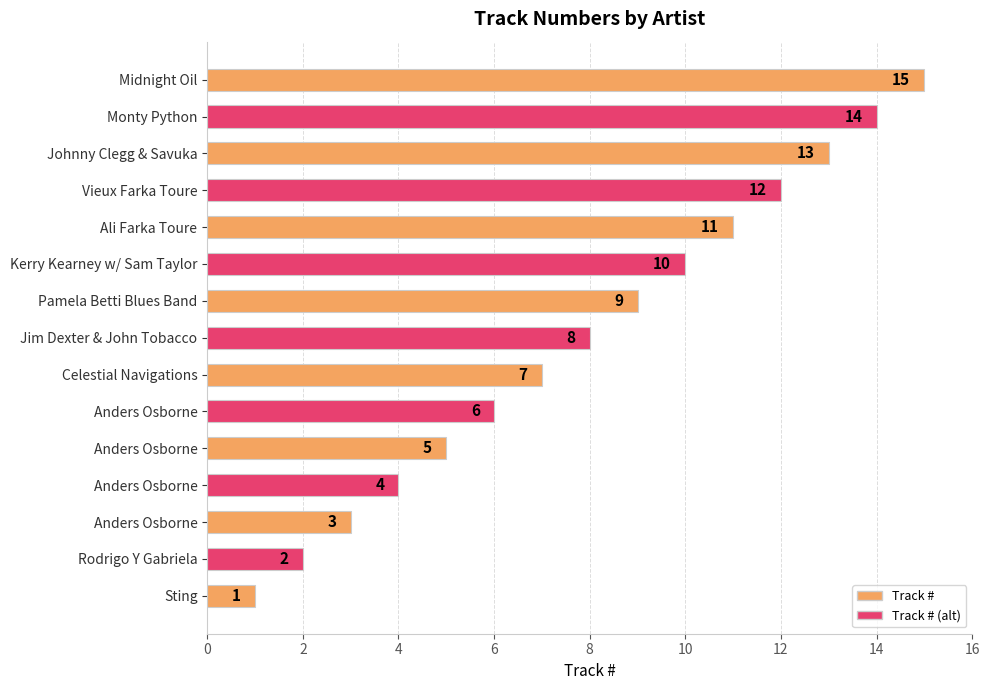

How many bars are there in total?

15